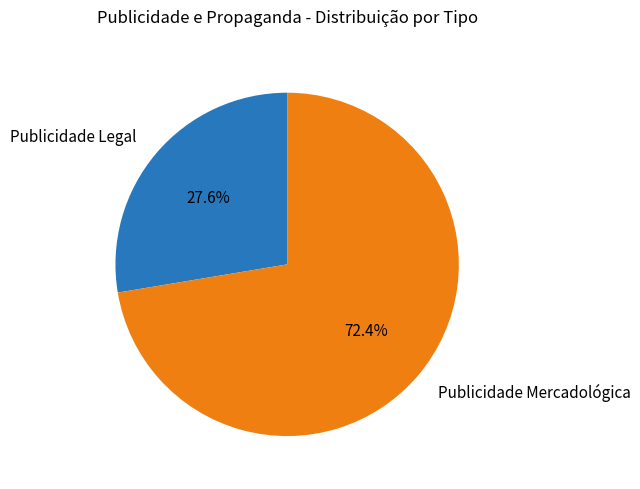

What is the largest slice in the pie chart?

Publicidade Mercadológica